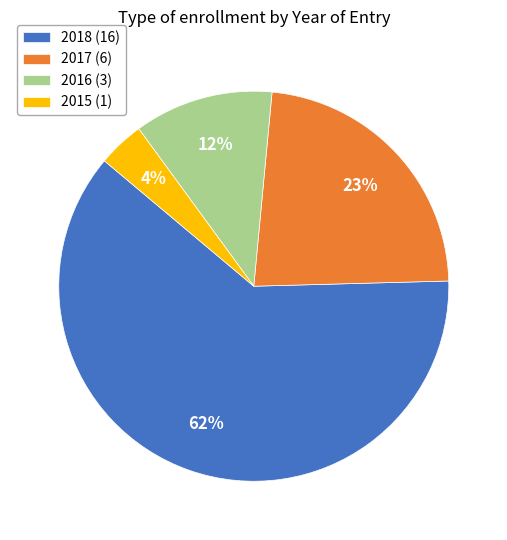

To the nearest percent, what is the difference between the 2018 (16) and 2016 (3) slice percentages?

50%